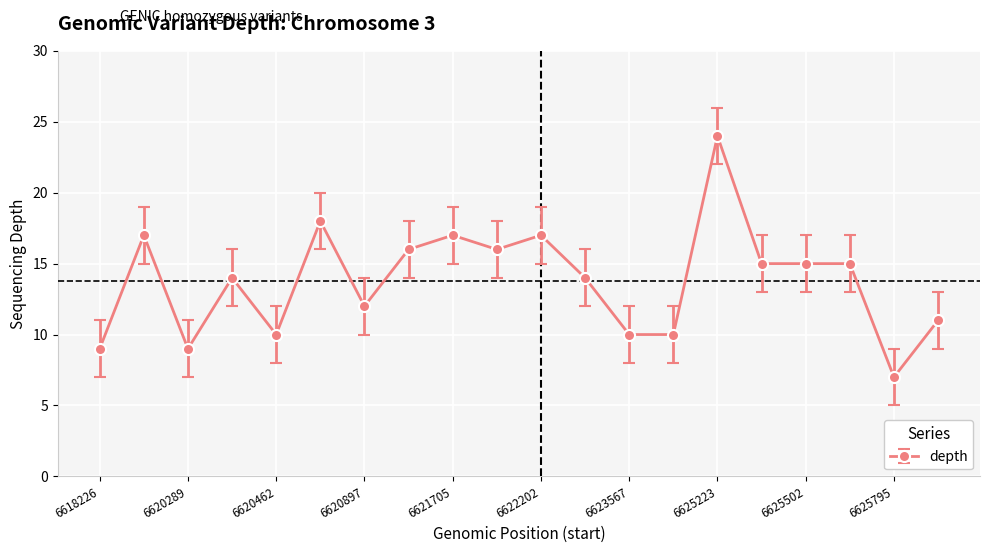

What is the value of the 4th point from the left?

14